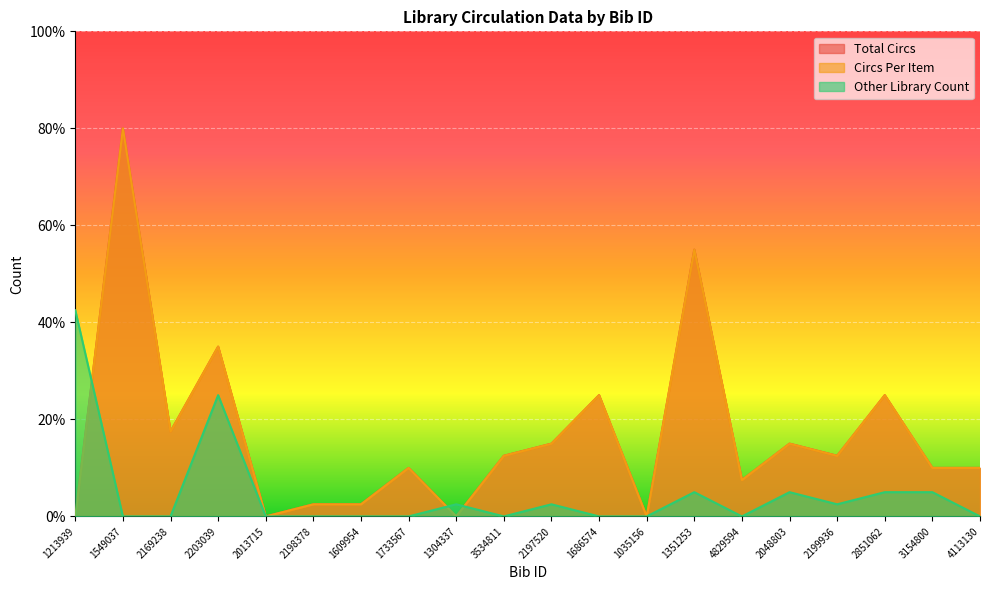

What is the average value of the Total Circs series?

16.8